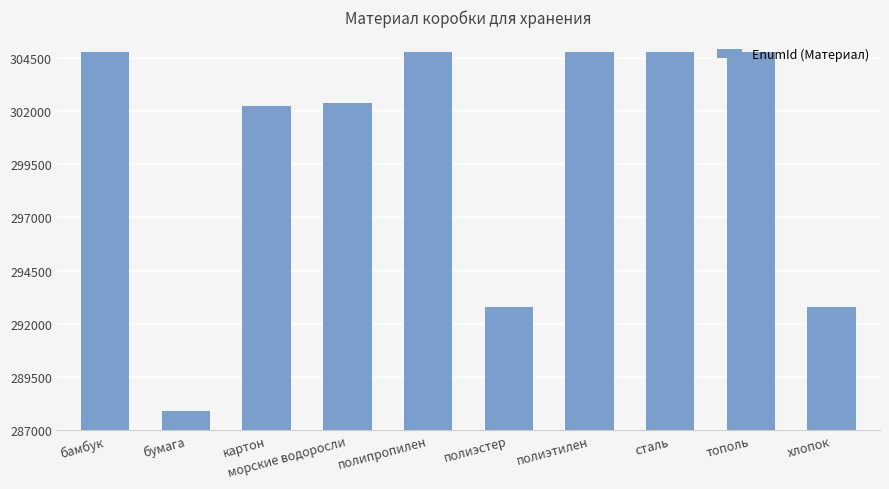

What is the minimum value shown in the chart?

287893